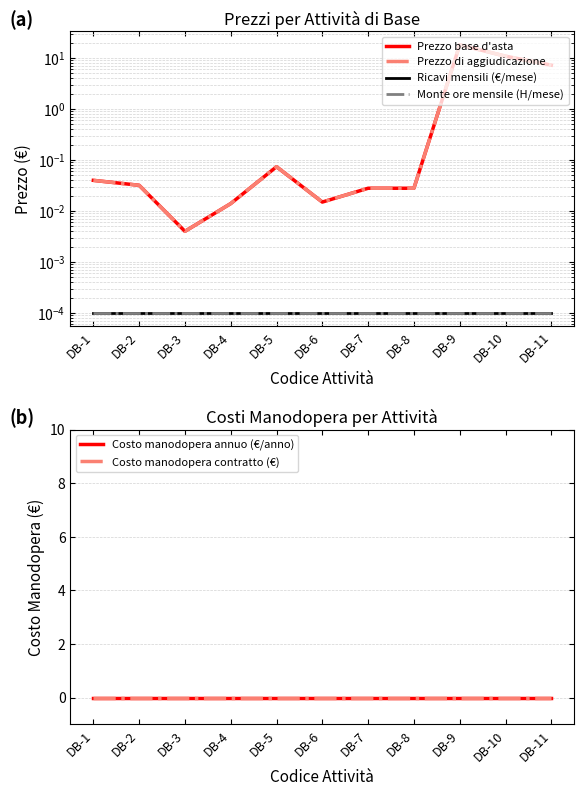

What is the difference between the second highest and minimum values in the Prezzo base d'asta series?

10.9